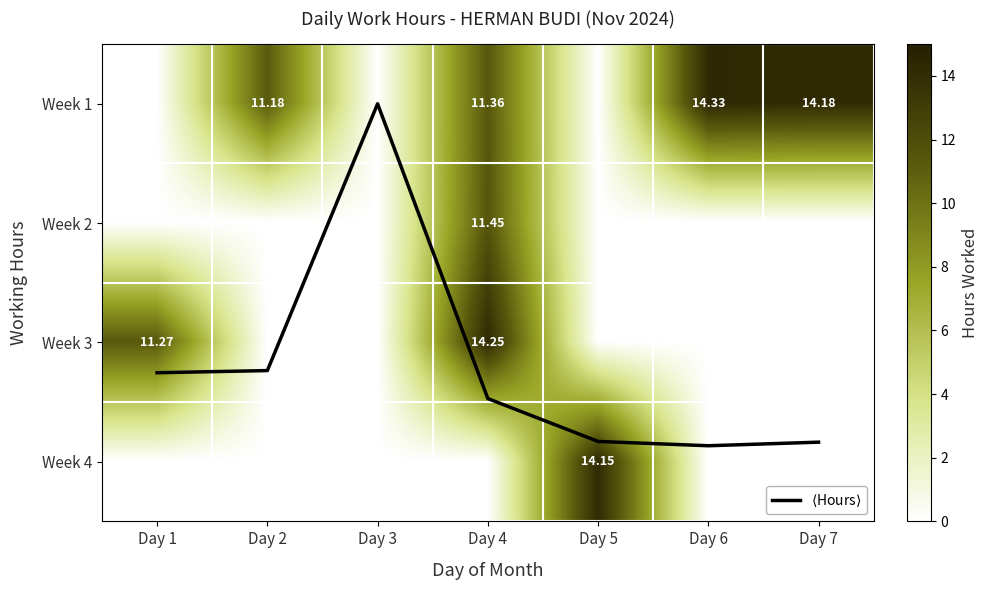

Which series has the largest total across all categories?

Week 1